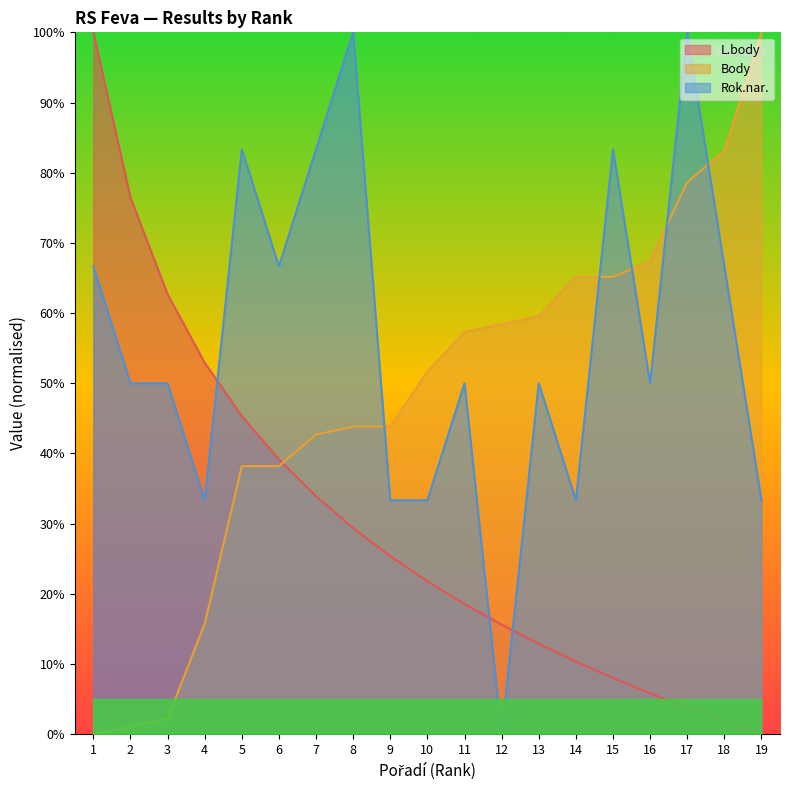

The L.body series shows -58.2 at 19. True or false?

False